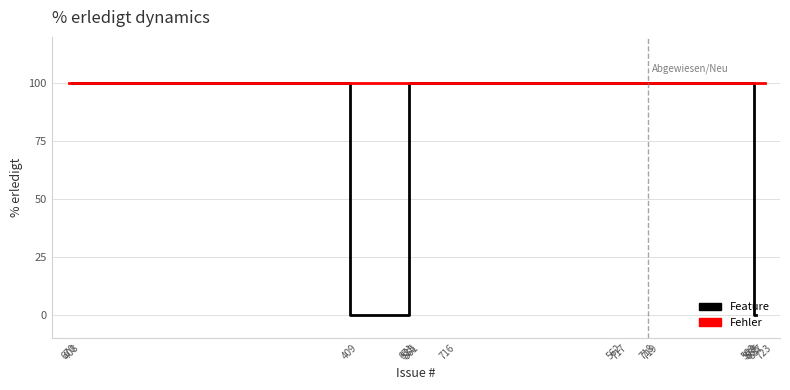

What is the sum of the Feature values at 657 and 409?

200